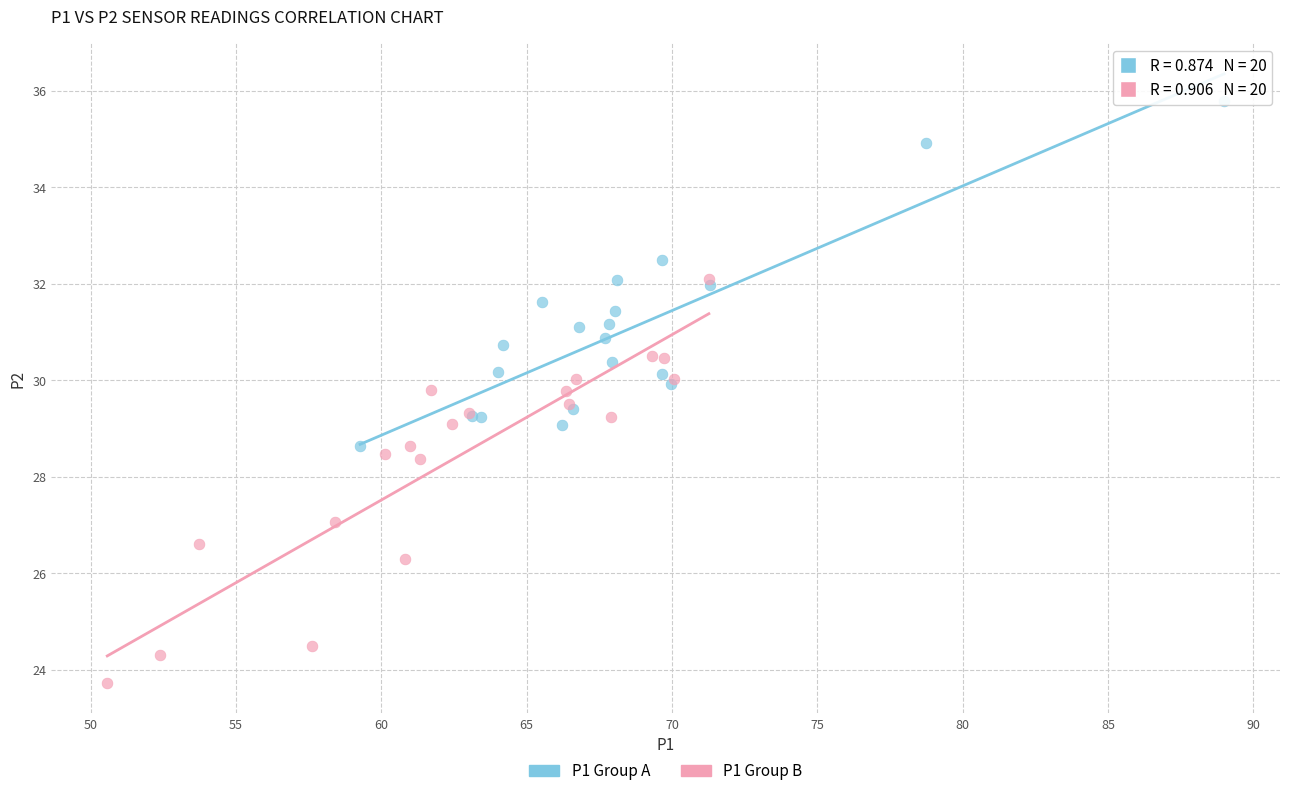

Which series has the widest spread of Y values?

P1 Group B